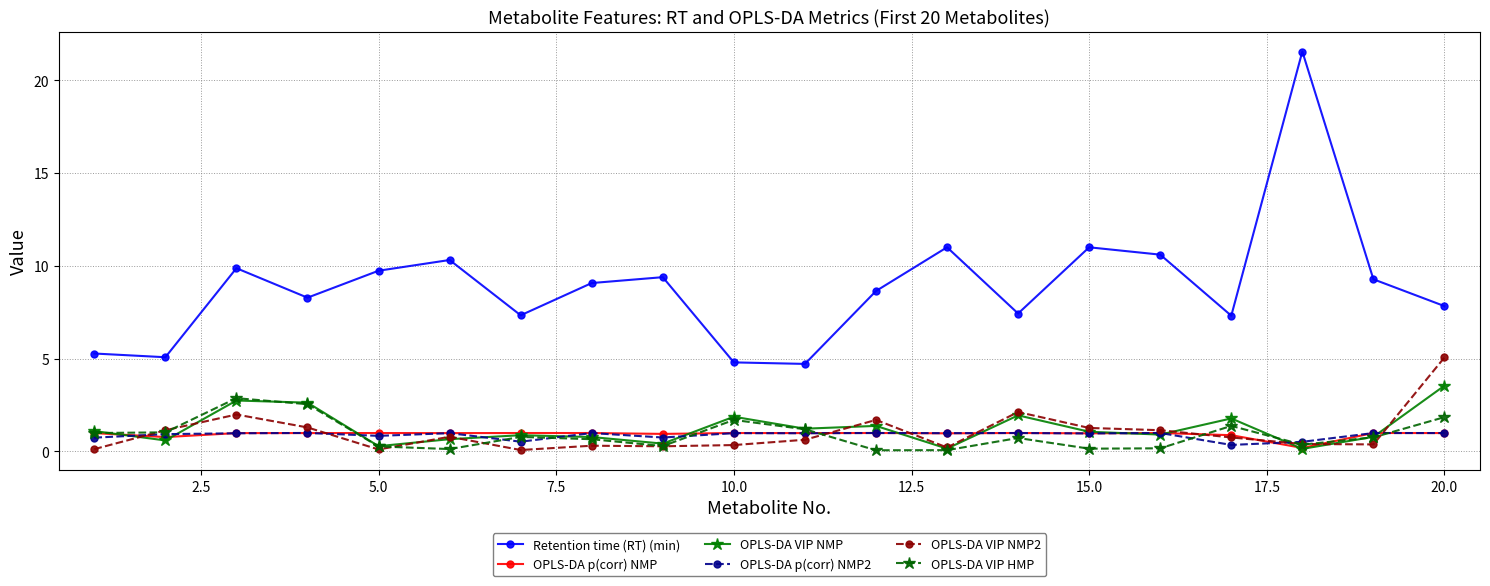

True or false: Retention time (RT) (min) and OPLS-DA VIP NMP cross at least once.

False